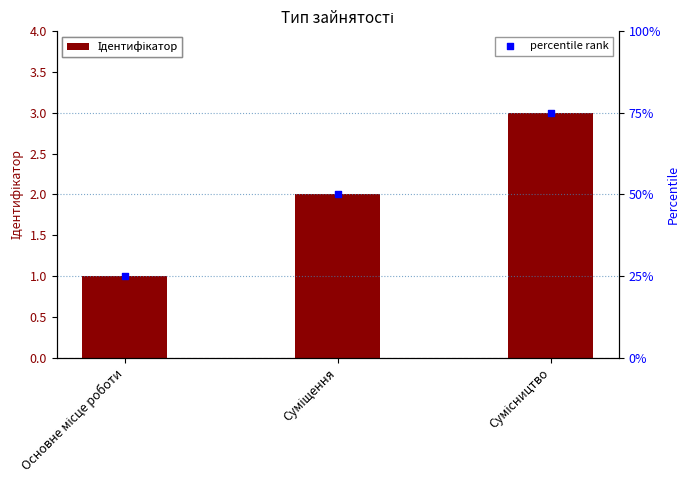

At how many categories does at least one series exceed 1?

2